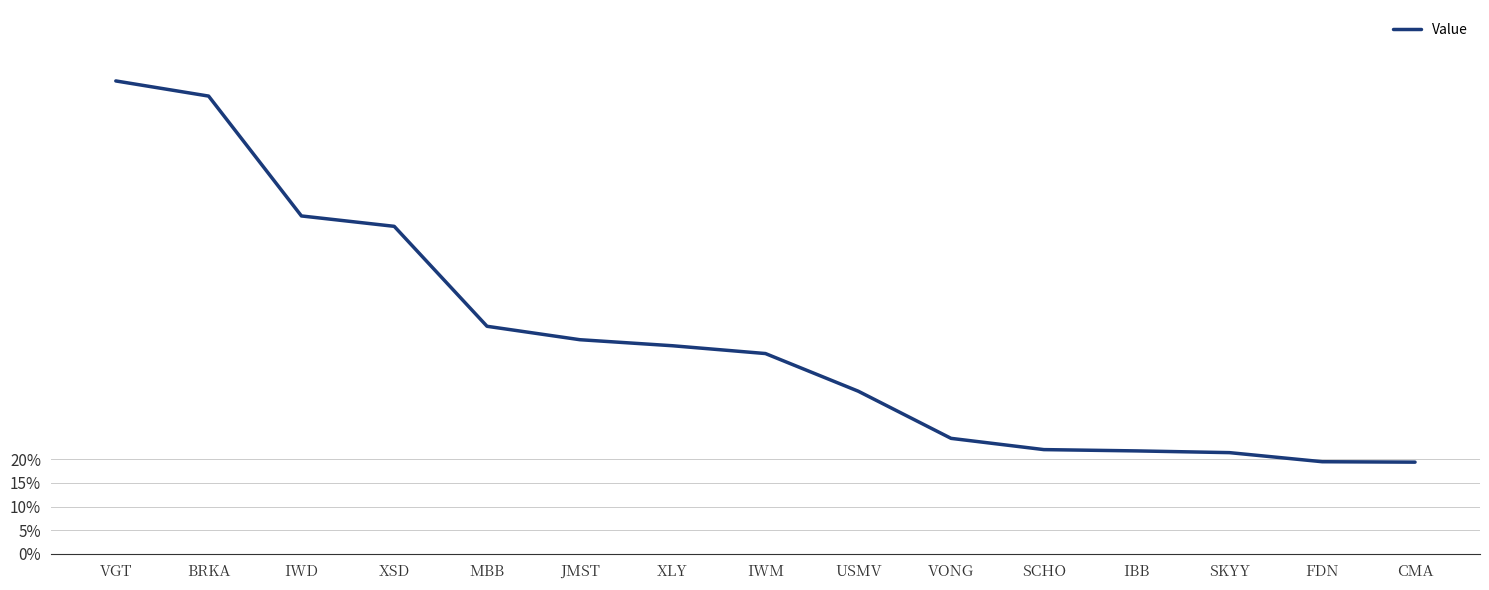

What is the average value?

0.5